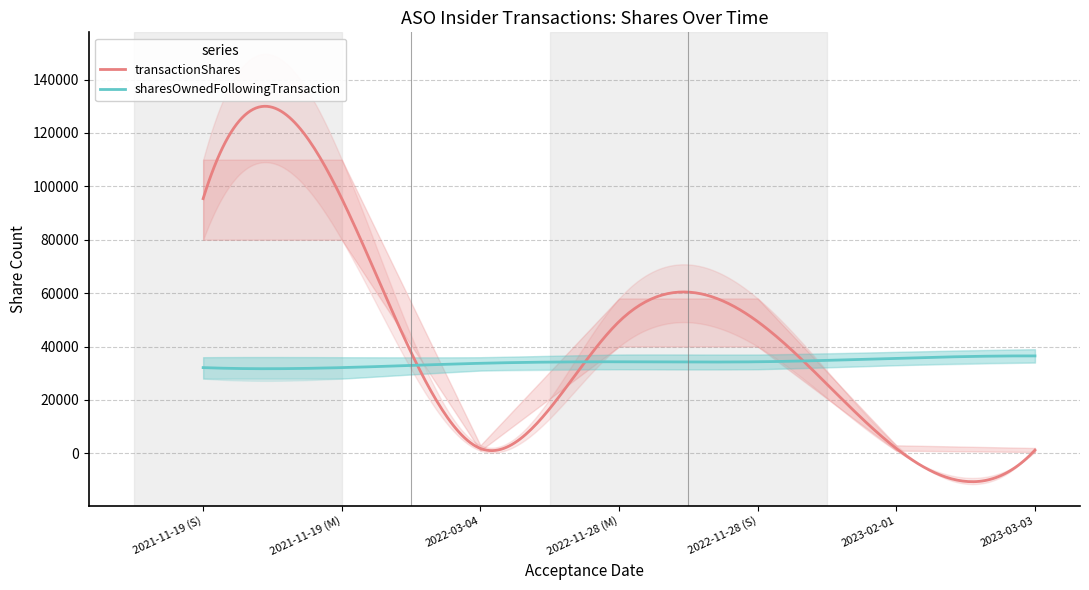

Reading left to right, what are all the values shown in this chart?

transactionShares: 2021-11-19 (S)=95404	2021-11-19 (M)=95404	2022-03-04=1834	2022-11-28 (M)=49346	2022-11-28 (S)=49346	2023-02-01=1834	2023-03-03=1194
sharesOwnedFollowingTransaction: 2021-11-19 (S)=32108	2021-11-19 (M)=32108	2022-03-04=33726	2022-11-28 (M)=34291	2022-11-28 (S)=34291	2023-02-01=35581	2023-03-03=36488